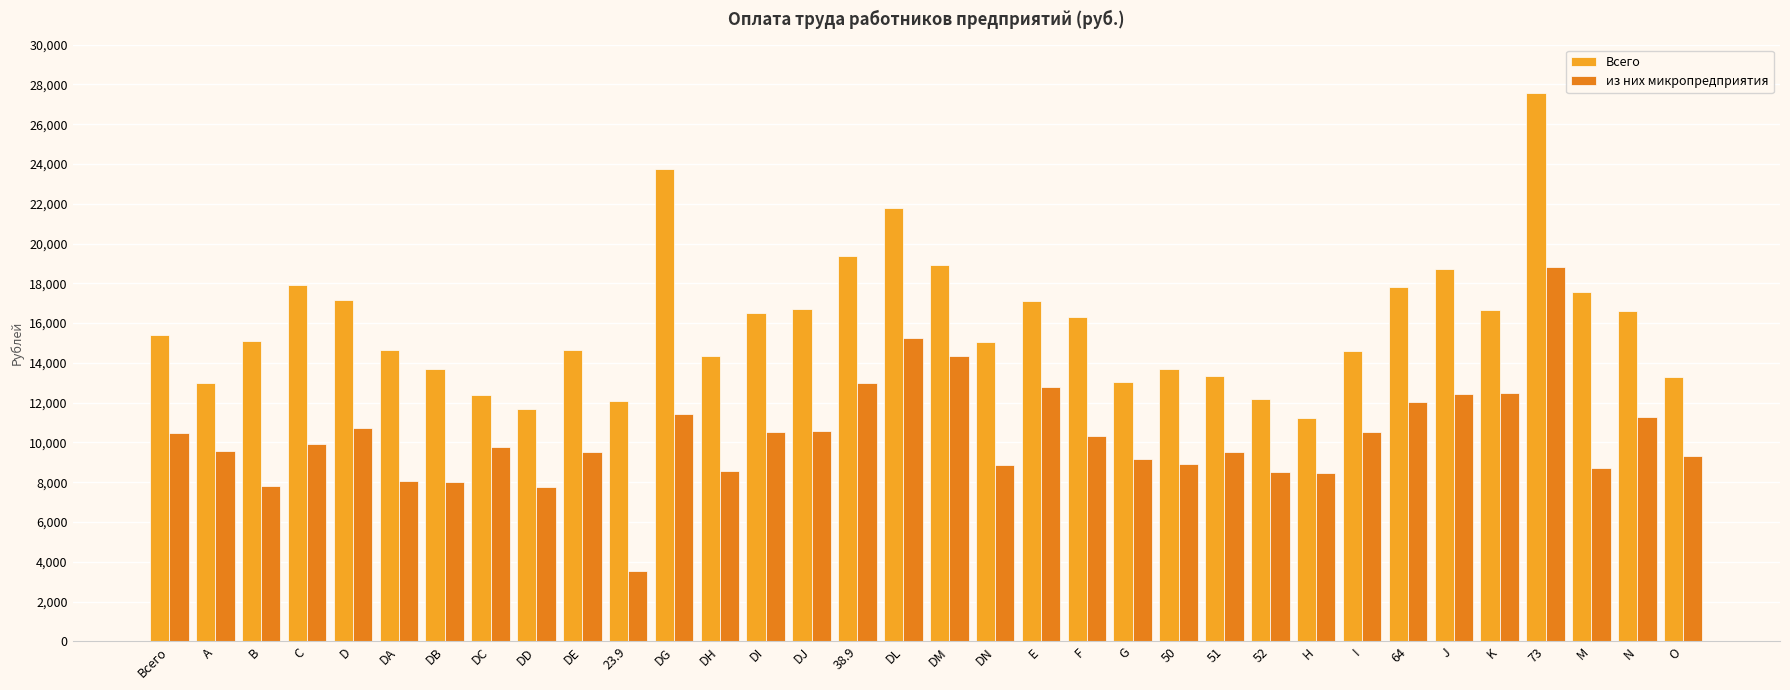

What is the spread (max minus min) of values at 38.9?

6387.0